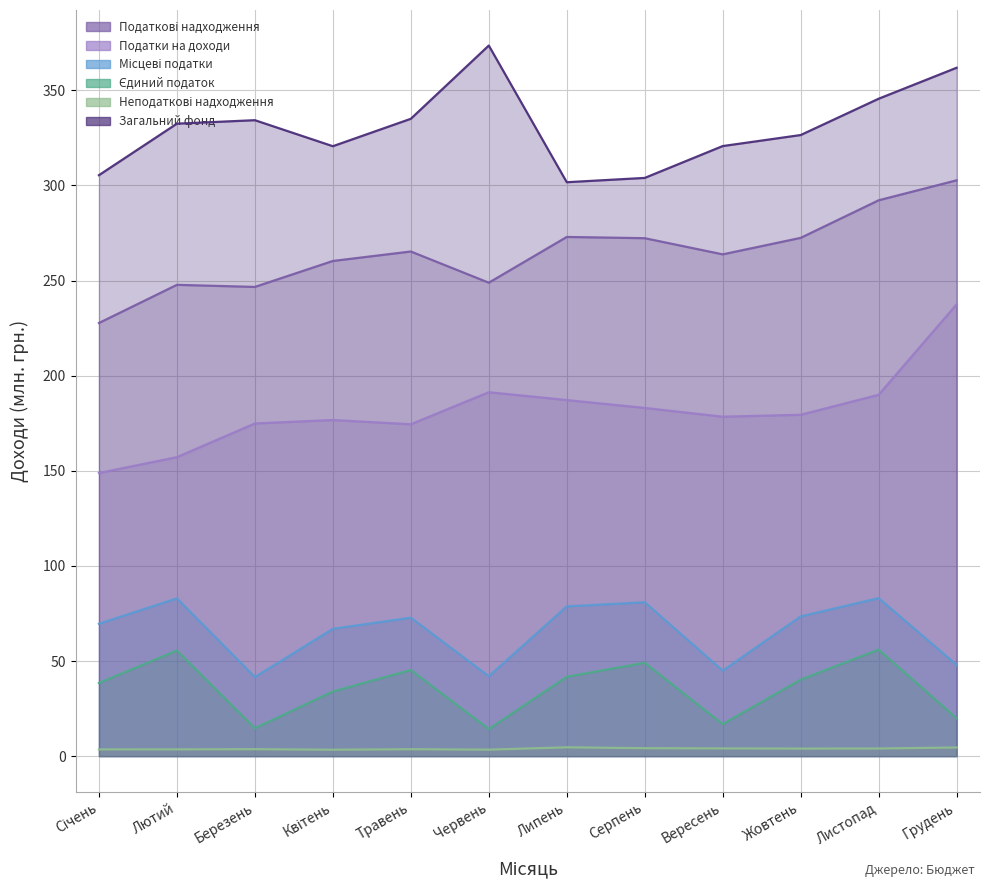

True or false: Податки на доходи and Податкові надходження intersect in this chart.

False